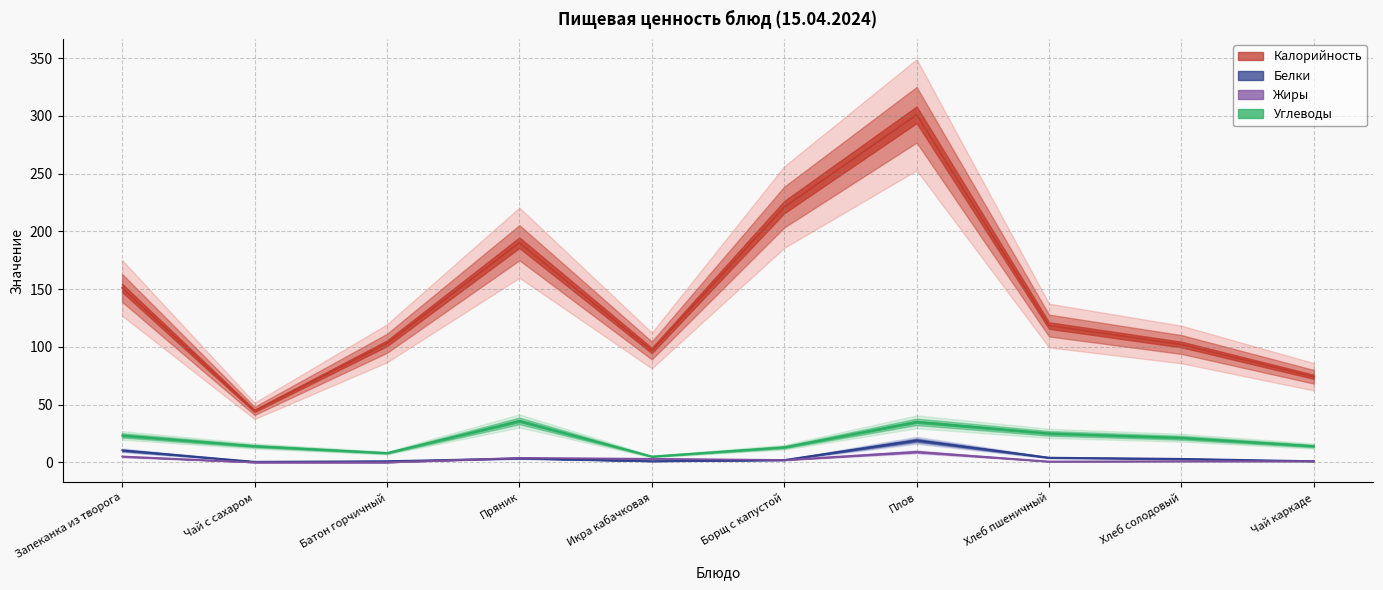

What is the sum of all Белки values?

45.2